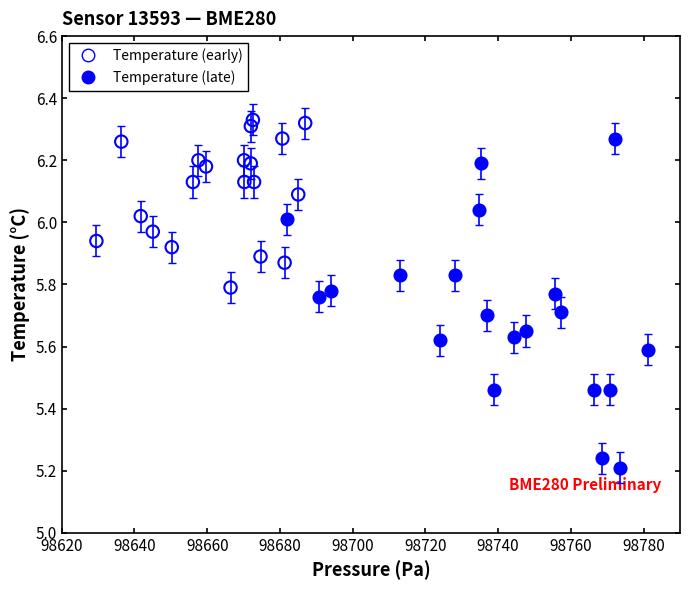

Which series contains the lowest Y value?

Temperature (late)